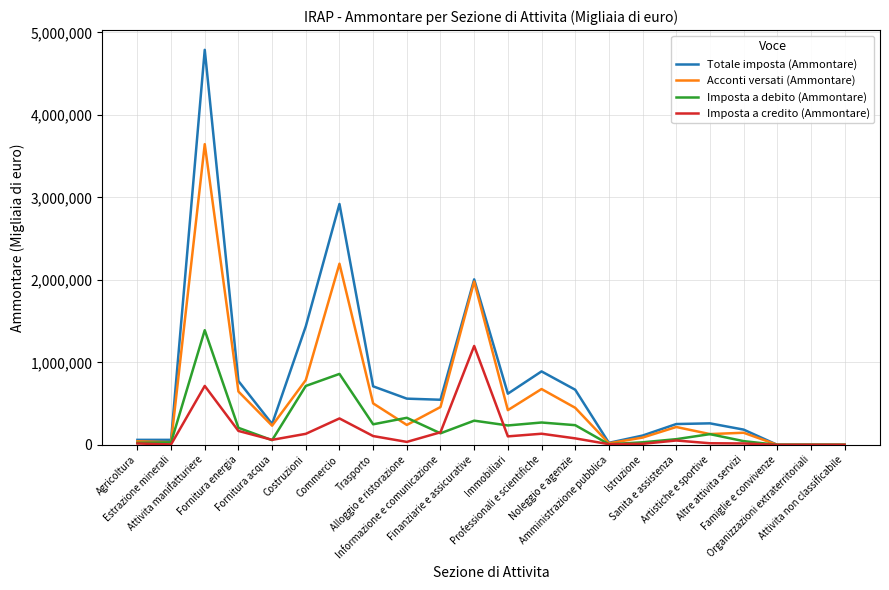

What is the total value across all series at Trasporto?

1567157